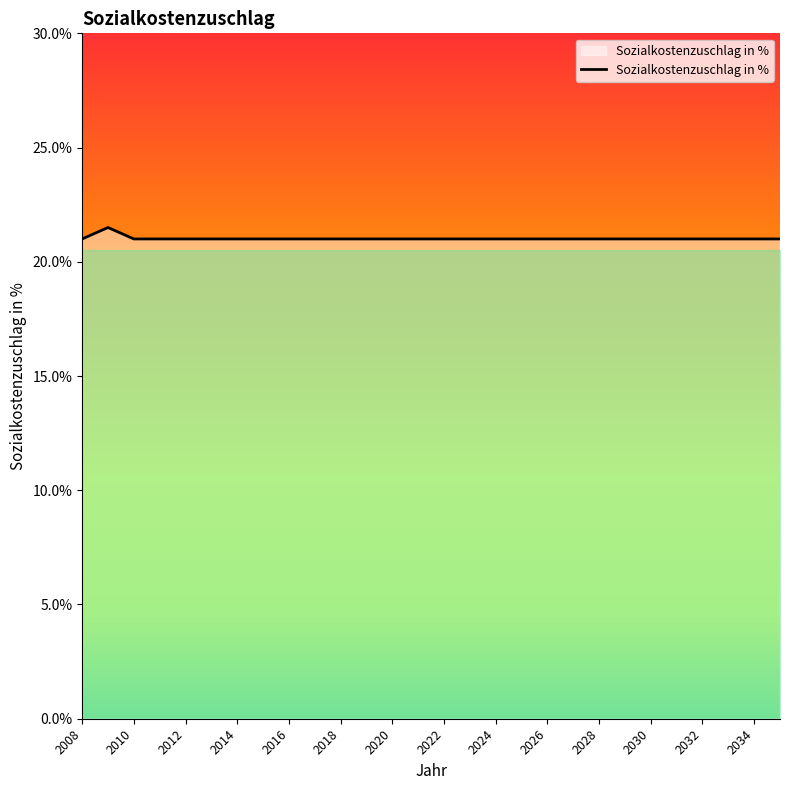

At which label is the value closest to 0?

2008